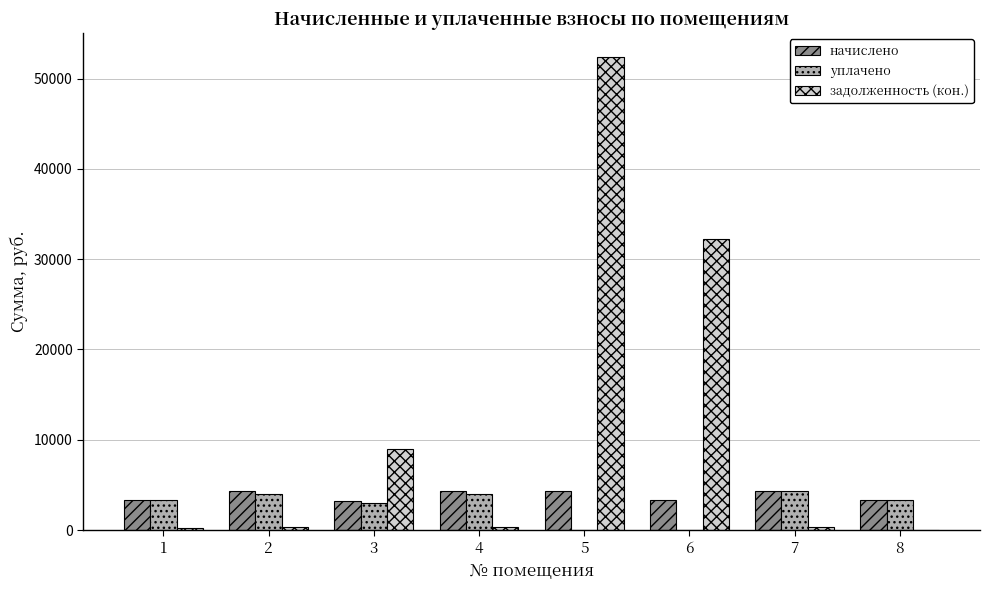

What is the maximum value shown in the chart?

52408.5